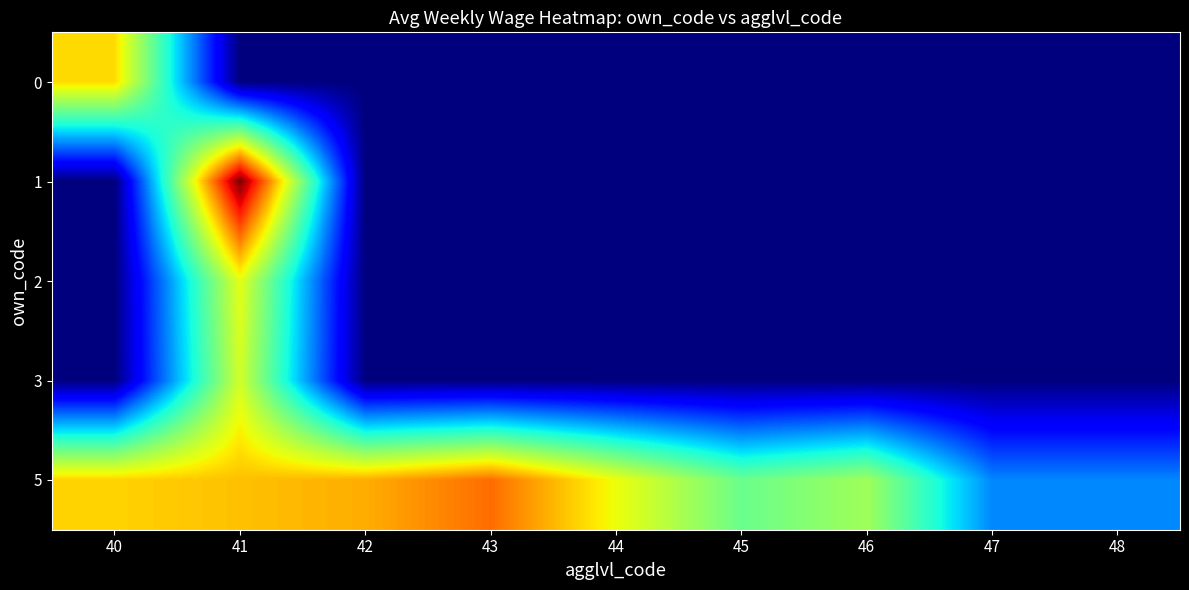

What is the total value across all series at 44?

726.0